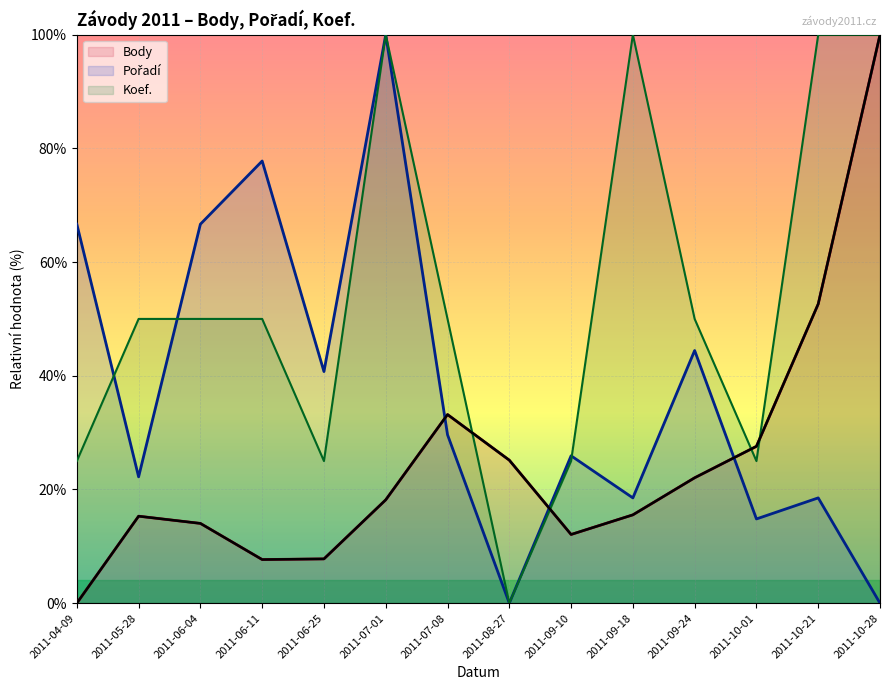

What is the label of the 2nd point from the right?

2011-10-21